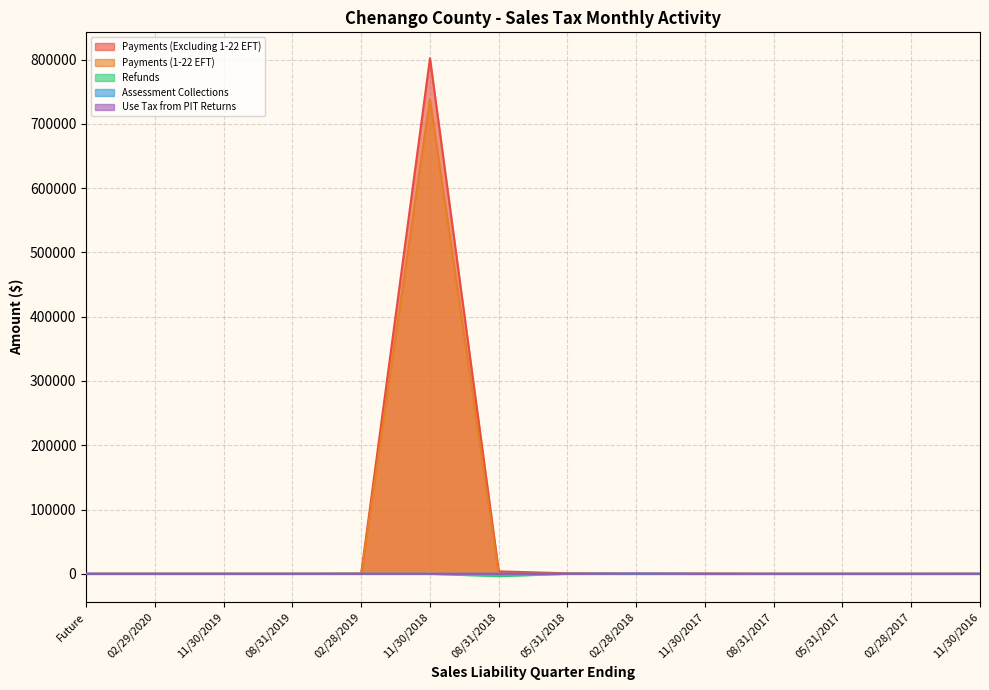

Which has a higher value, 08/31/2018 or 11/30/2017?

08/31/2018